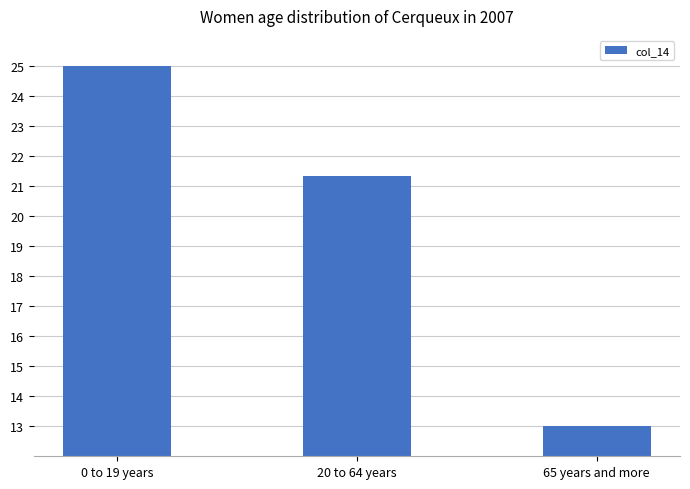

Reading left to right, transcribe all the data shown in this chart.

0 to 19 years=25.0	20 to 64 years=21.3	65 years and more=13.0